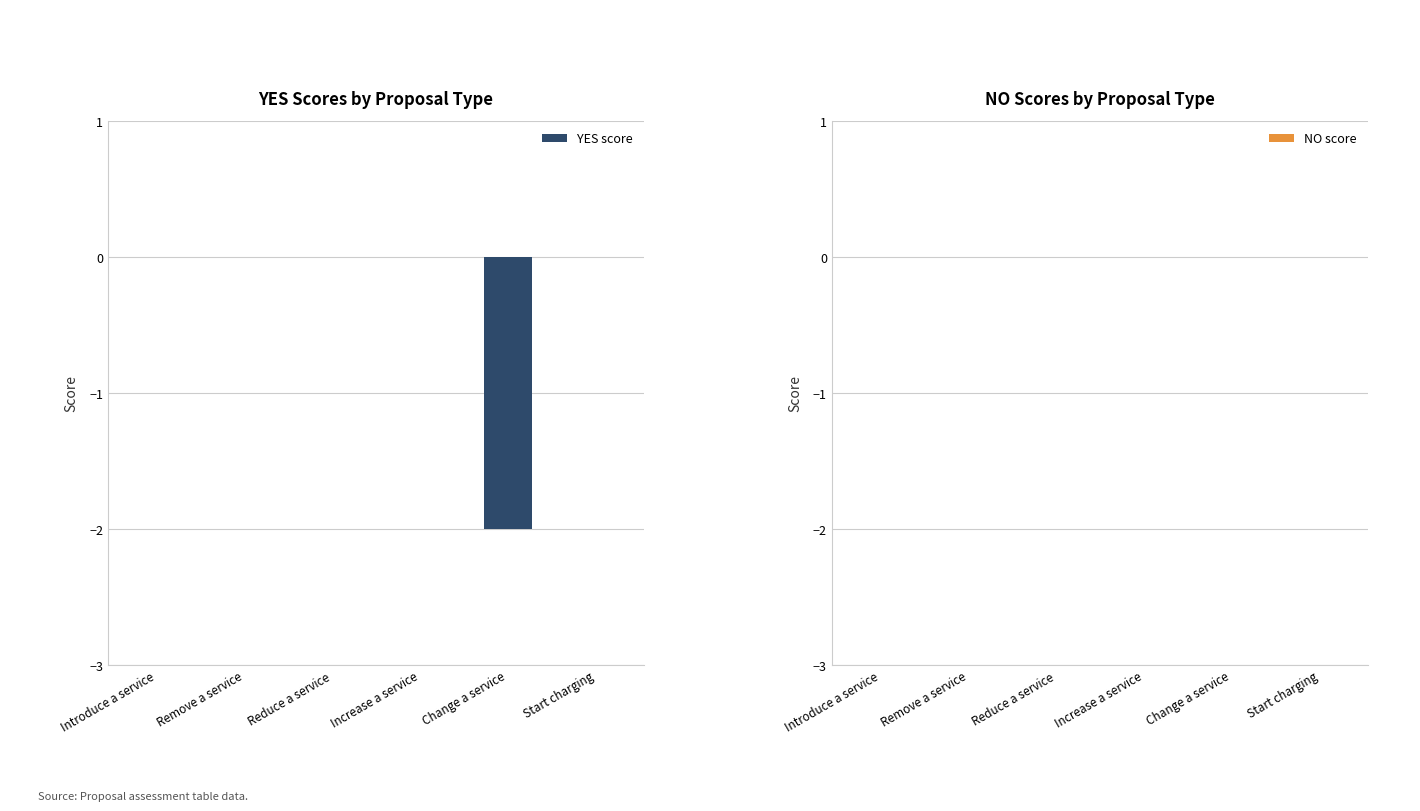

The value at Introduce a service is 0. True or false?

True